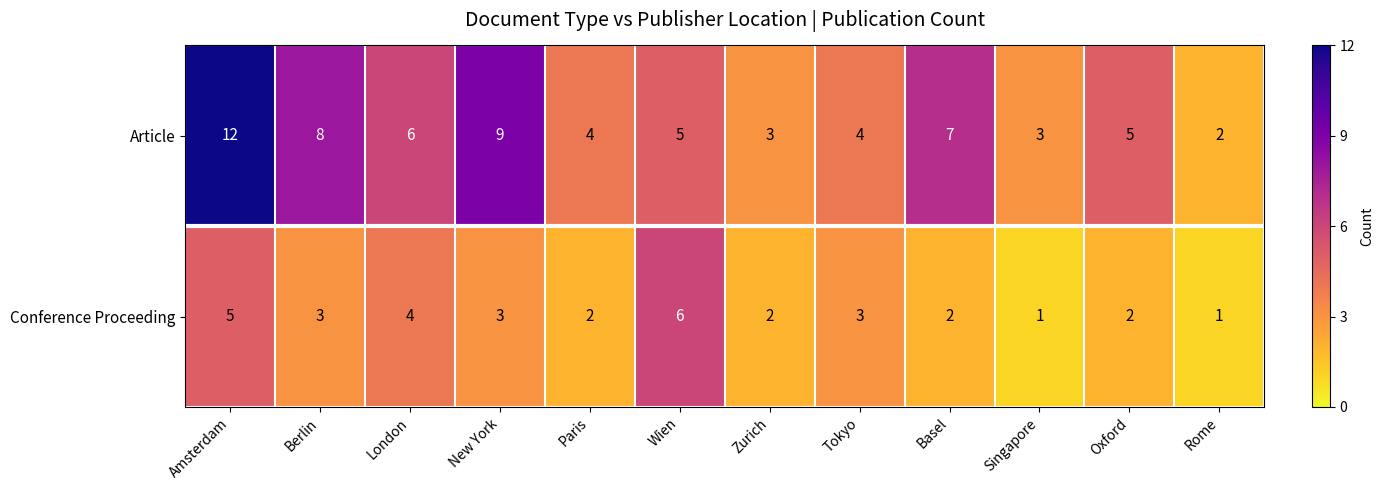

At Paris, list the series in order from largest to smallest.

Article, Conference Proceeding